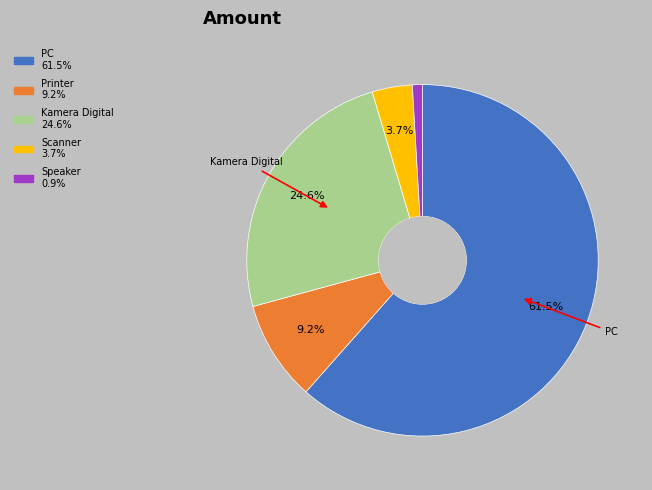

Does any single category account for the majority?

Yes